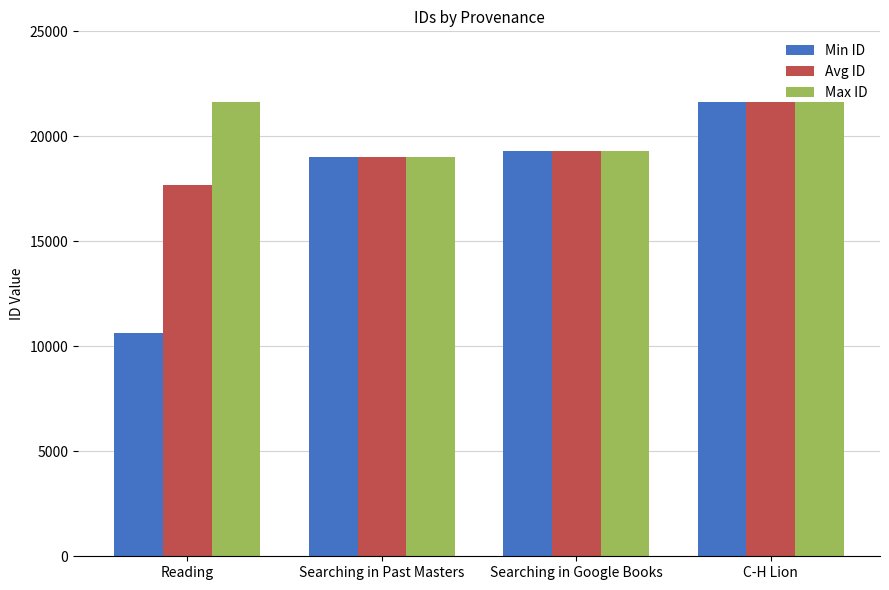

What is the minimum value shown in the chart?

10621